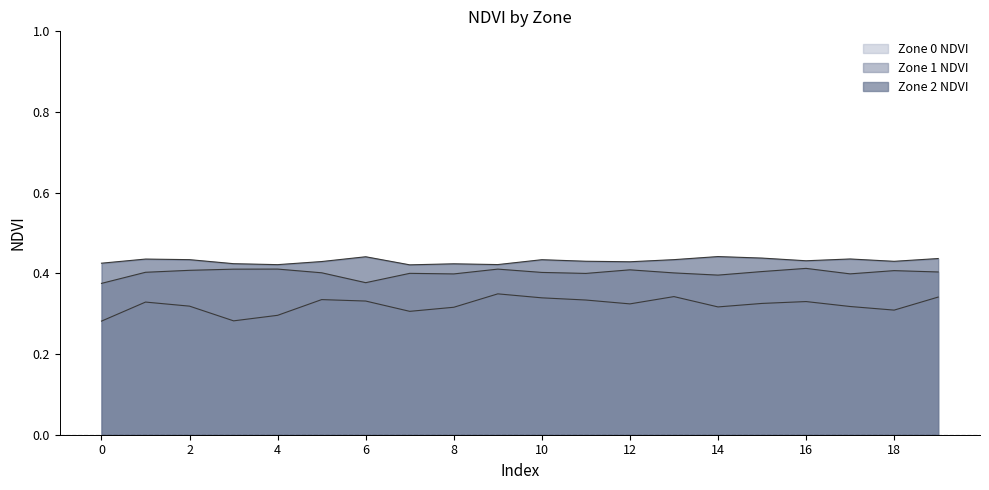

What is the sum of the Zone 1 NDVI values at 15 and 10?

0.8